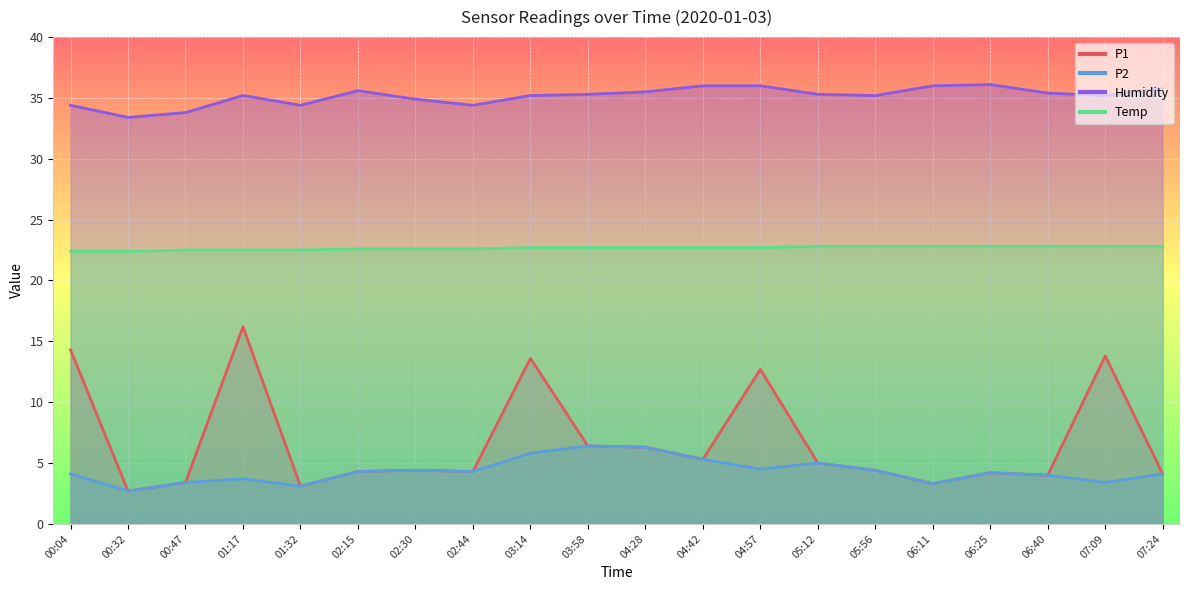

The Humidity series shows 36.0 at 04:57. True or false?

True